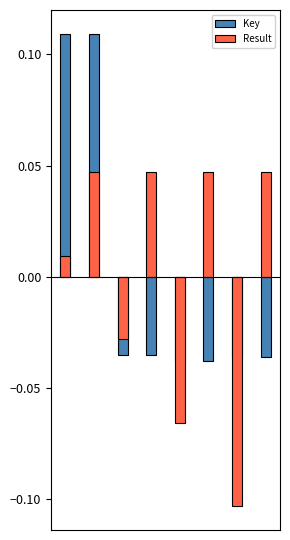

What is the lowest value of the Result series?

-0.1